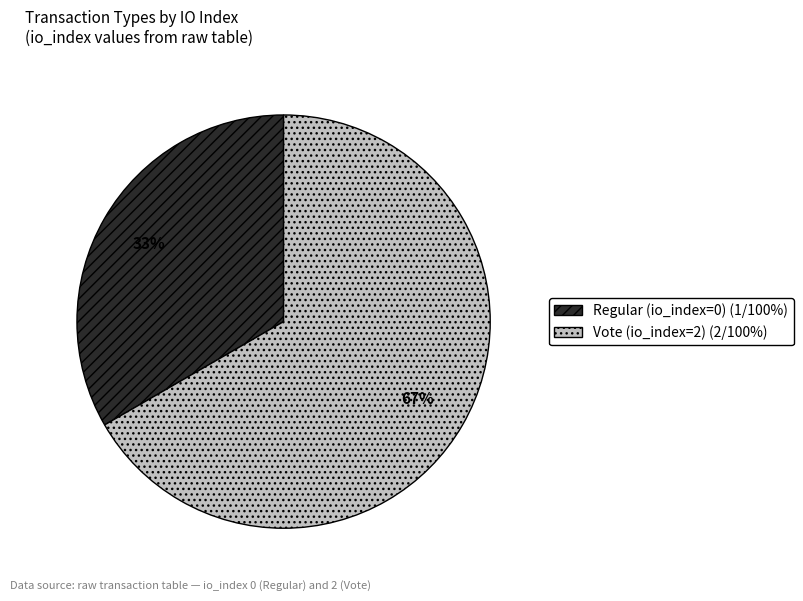

Do Vote and Regular together represent more than half of the pie?

Yes